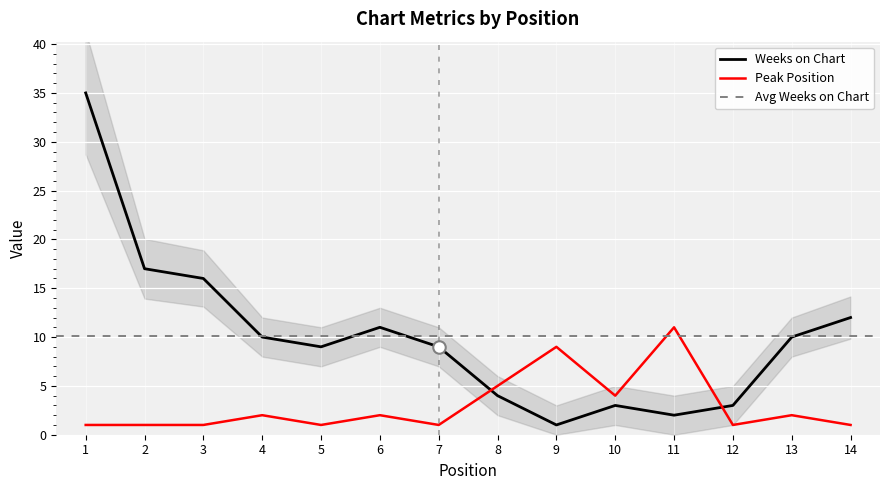

At 5, list the series in order from largest to smallest.

Weeks on Chart, Peak Position